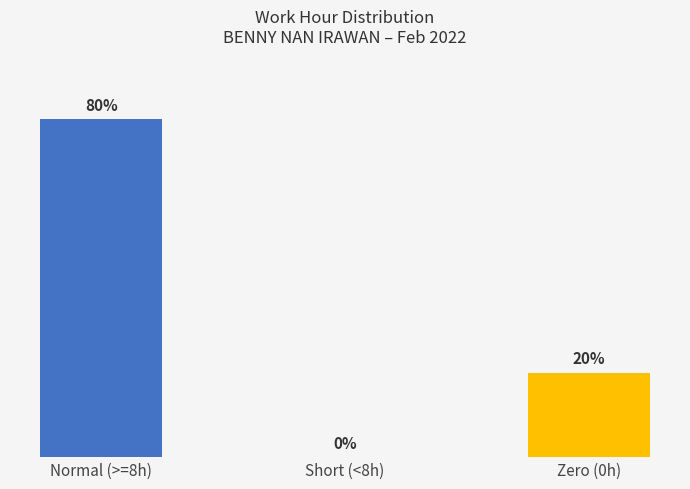

At which category does the chart reach its minimum across all series?

Short (<8h)